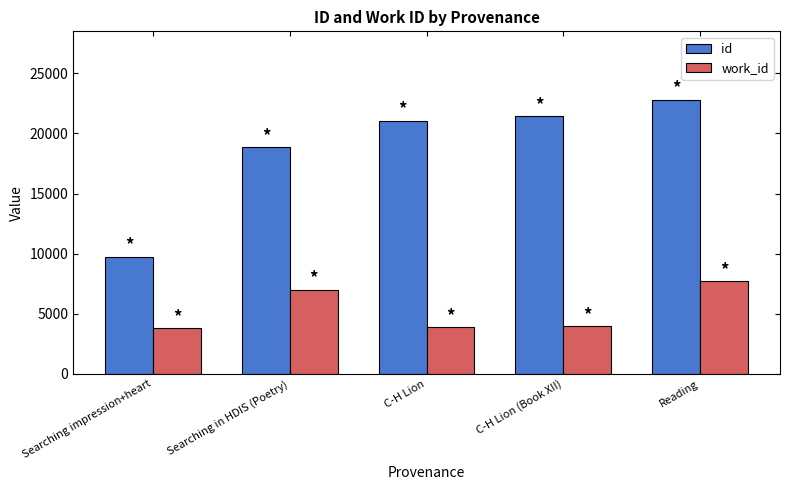

Rank the series by their average value, from lowest to highest.

work_id, id